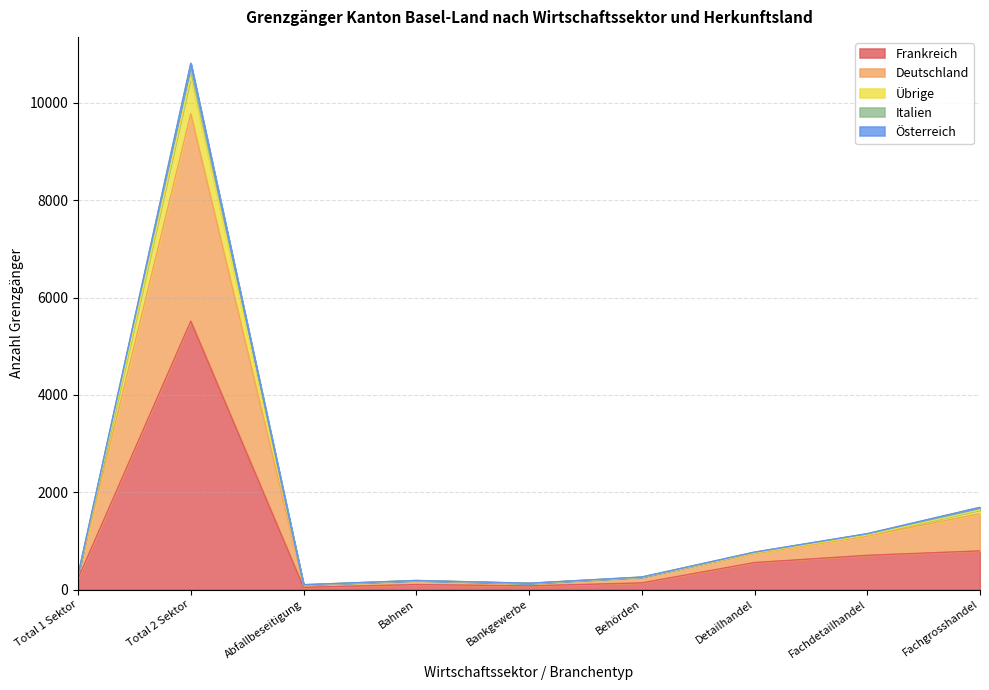

At which label does Frankreich reach its peak?

Total 2 Sektor